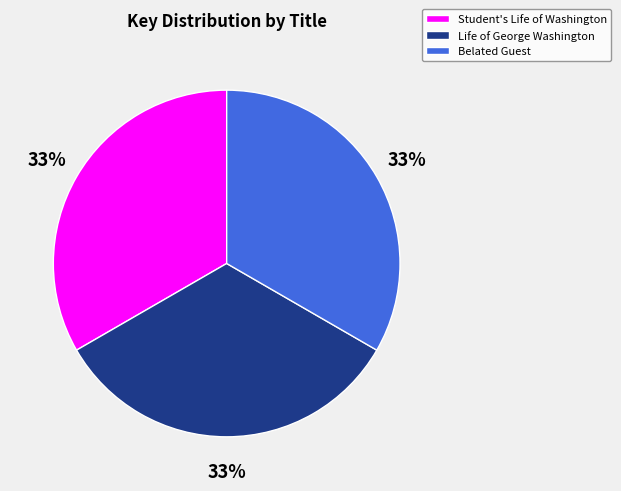

To the nearest percent, what is the combined percentage of Belated Guest and Life of George Washington?

67%